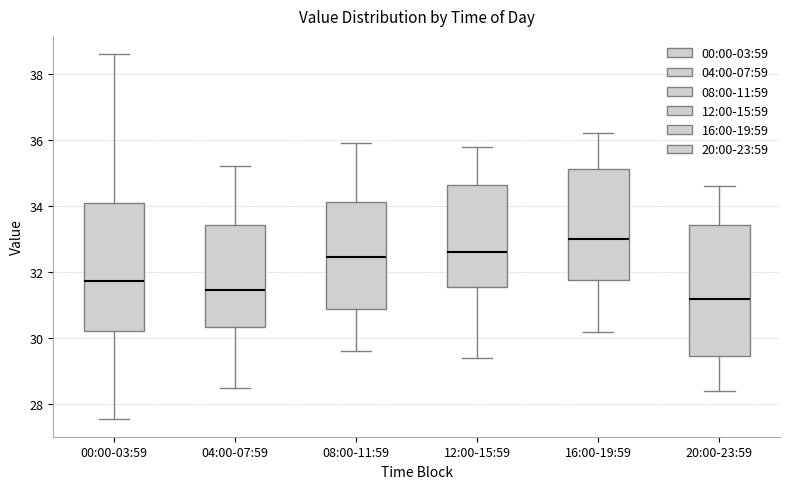

Reading left to right, transcribe this box plot: for each box, give where its median line is, the range the box spans, and where its two whiskers end, as read against the y-axis. The values are not printed on the chart, so give them approximately, as read against the axis.

00:00-03:59: median 31.8, box 30.2 to 34.0, whiskers 27.6 to 38.6
04:00-07:59: median 31.4, box 30.4 to 33.4, whiskers 28.6 to 35.2
08:00-11:59: median 32.4, box 30.8 to 34.2, whiskers 29.6 to 36.0
12:00-15:59: median 32.6, box 31.6 to 34.6, whiskers 29.4 to 35.8
16:00-19:59: median 33.0, box 31.8 to 35.2, whiskers 30.2 to 36.2
20:00-23:59: median 31.2, box 29.4 to 33.4, whiskers 28.4 to 34.6